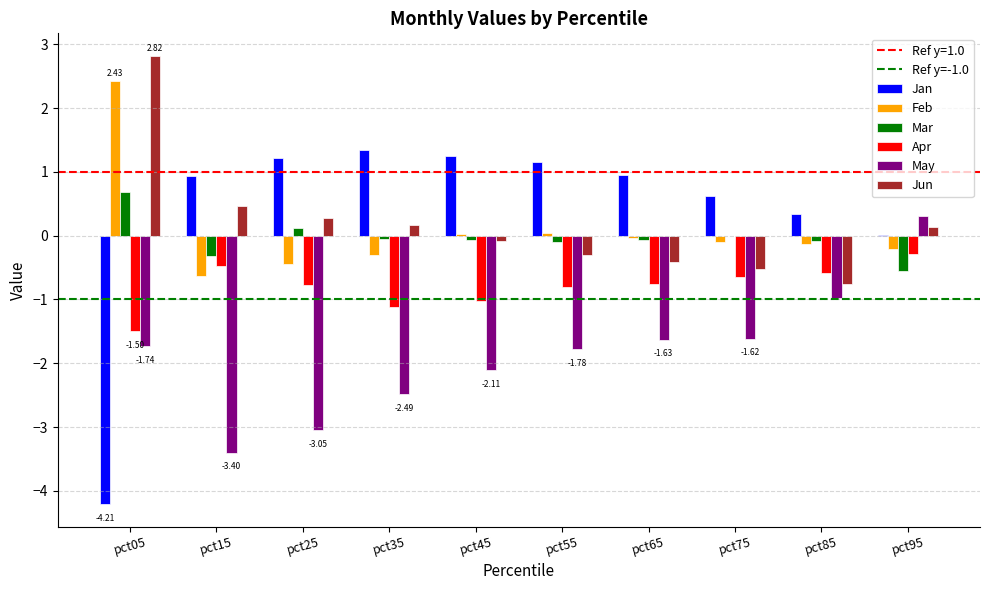

Which category has the highest value across all series?

pct05